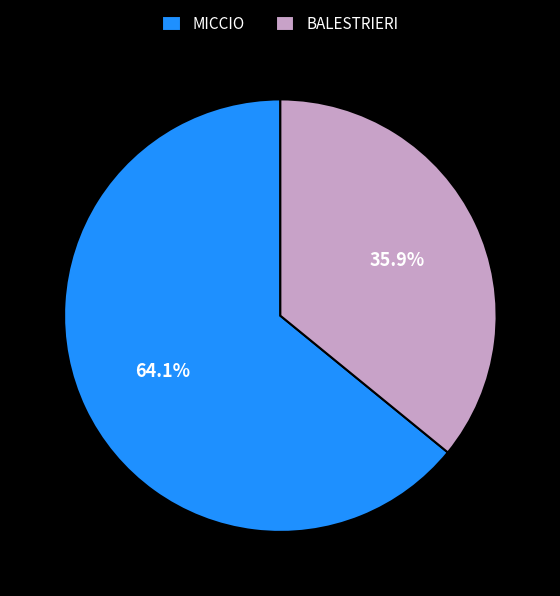

Rank the categories by value from highest to lowest.

MICCIO, BALESTRIERI